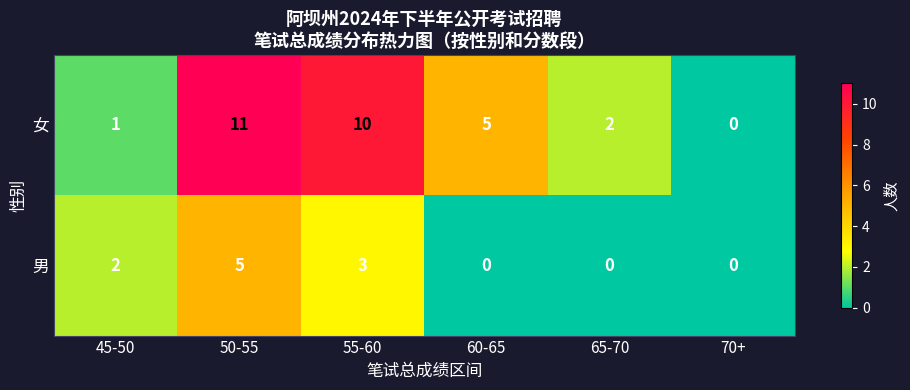

Reading right to left, list all the values displayed in this chart.

女: 0	2	5	10	11	1
男: 0	0	0	3	5	2